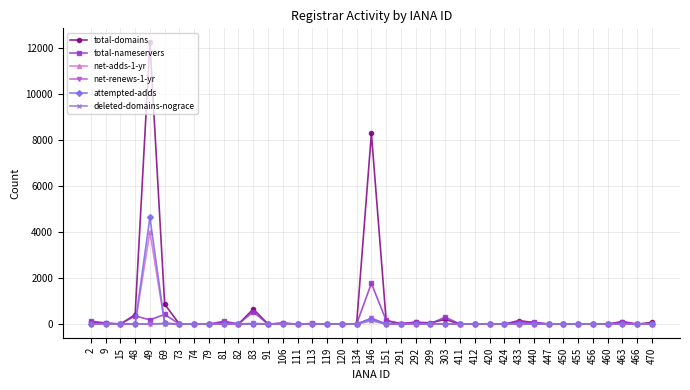

What is the difference between the maximum and minimum values in the net-renews-1-yr series?

256